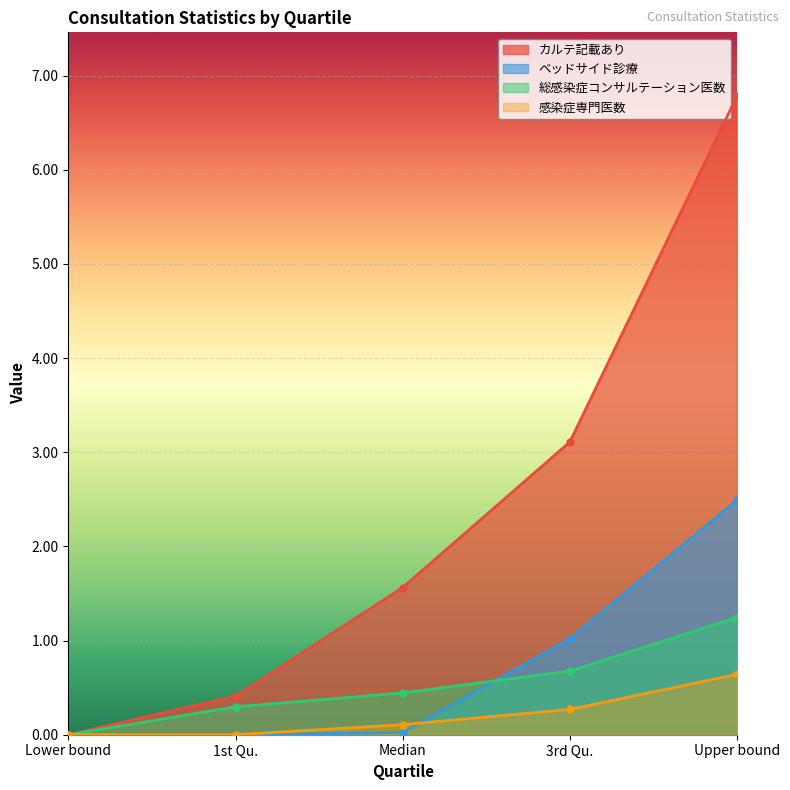

True or false: 感染症専門医数 and 総感染症コンサルテーション医数 intersect in this chart.

False